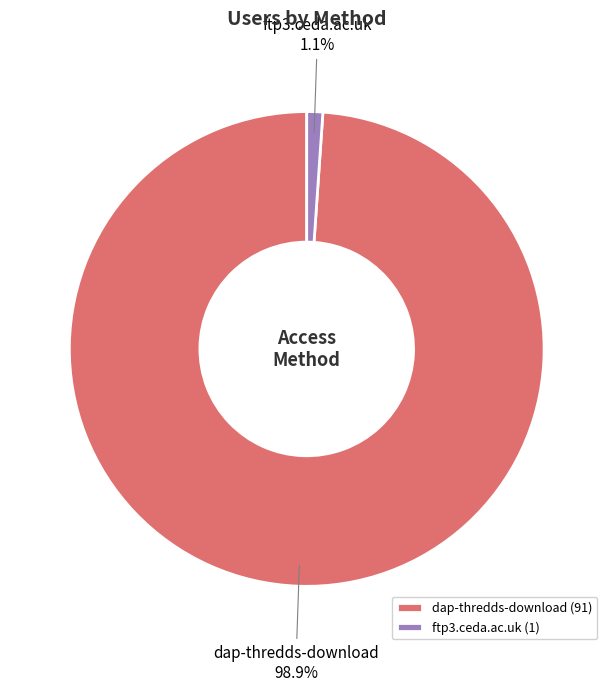

Which slice is the largest?

dap-thredds-download